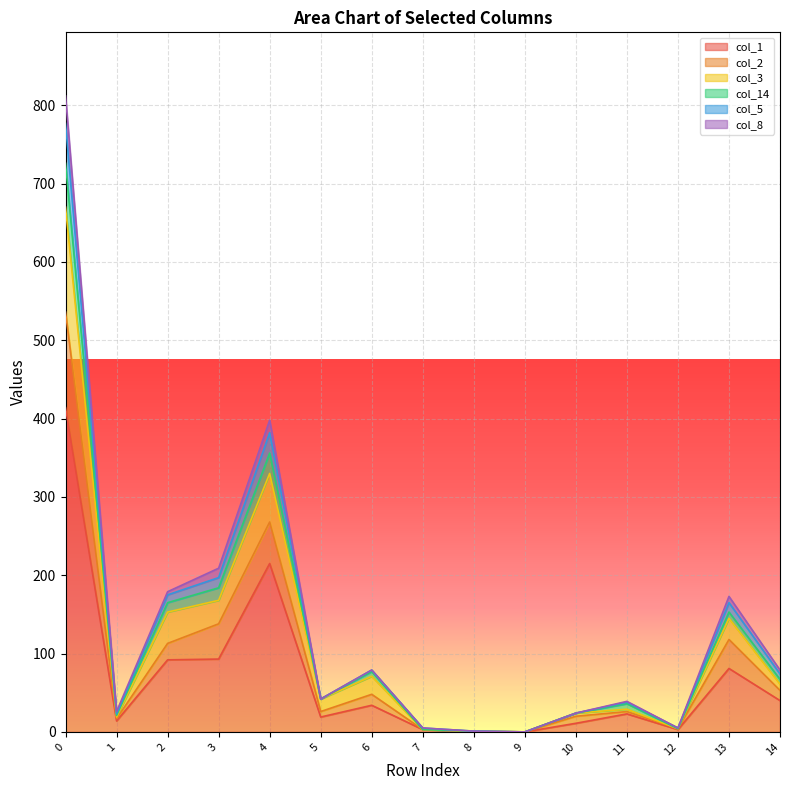

Where is col_3 nearest to the value 335?

4